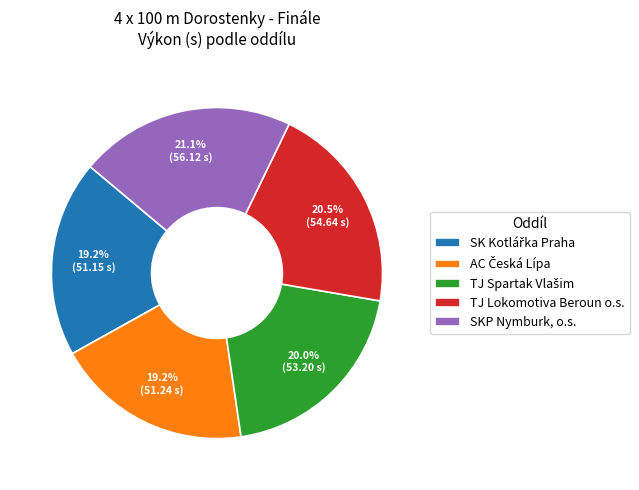

Is the sum of TJ Lokomotiva Beroun o.s. and SKP Nymburk, o.s. greater than half?

No